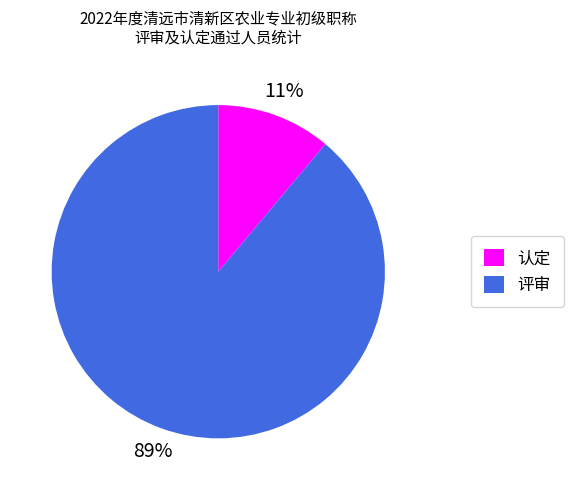

Combined, do 评审 and 认定 account for over 50%?

Yes